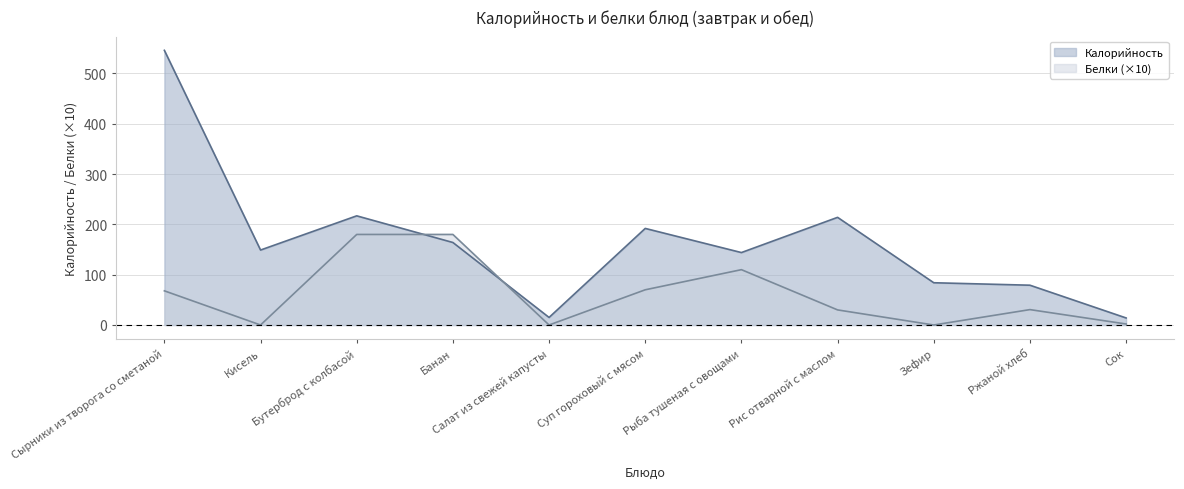

How many values in Белки are above zero?

8